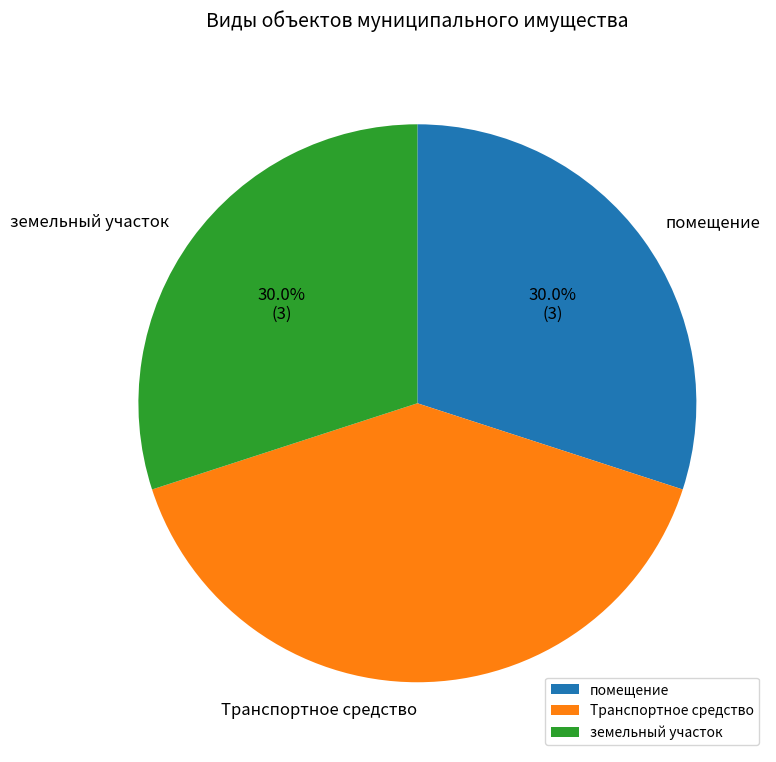

Does Транспортное средство represent more than half of the total?

No